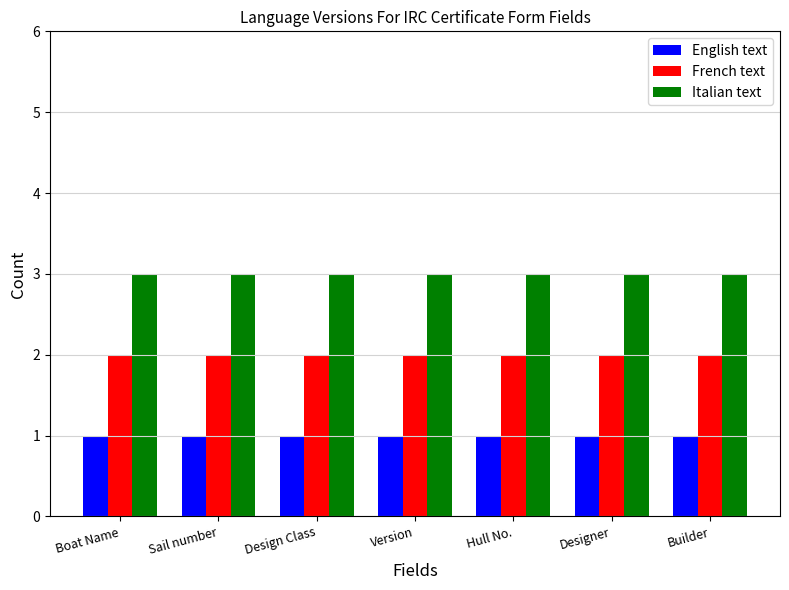

The French text series shows 2 at Builder. True or false?

True